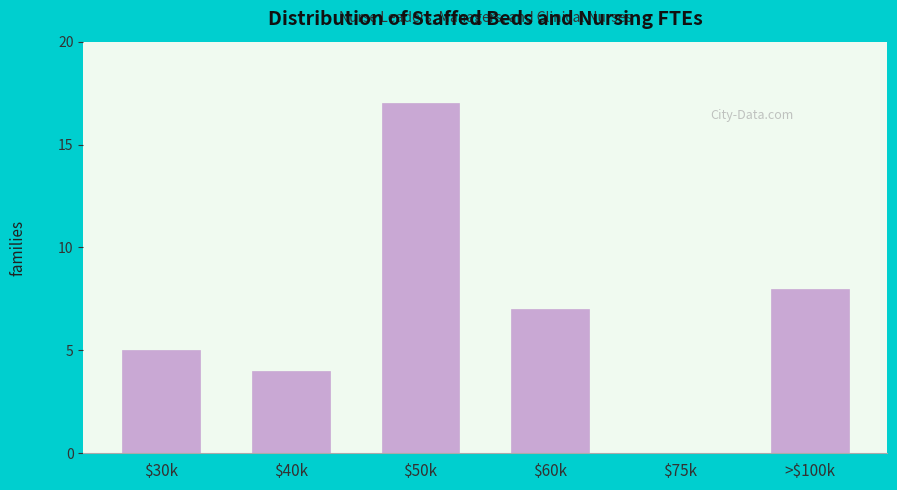

True or false: the data shows 17 at $50k.

True